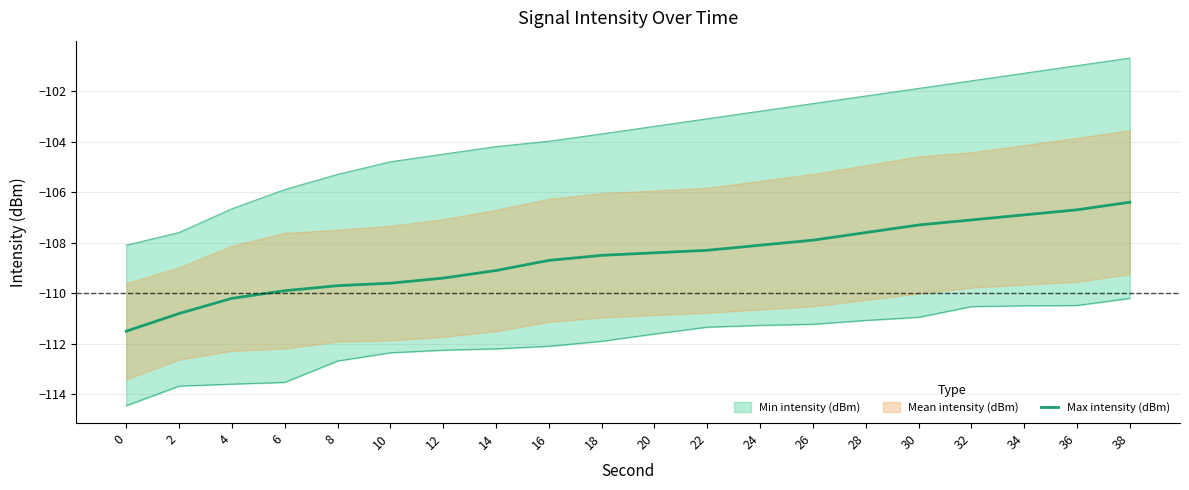

How many values exceed -108?

7